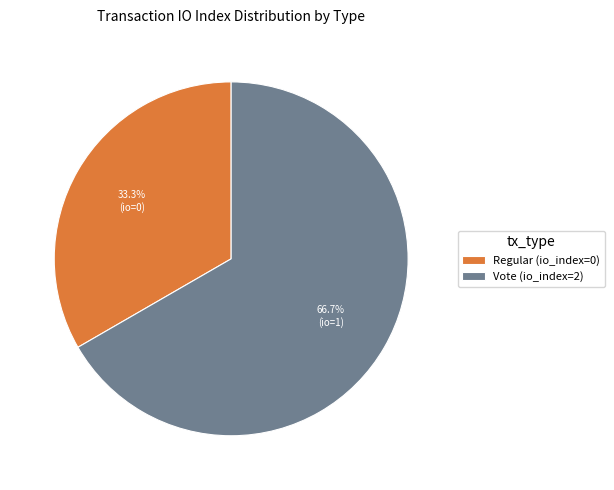

Is it true that Regular (io_index=0) is 1% of the pie?

False